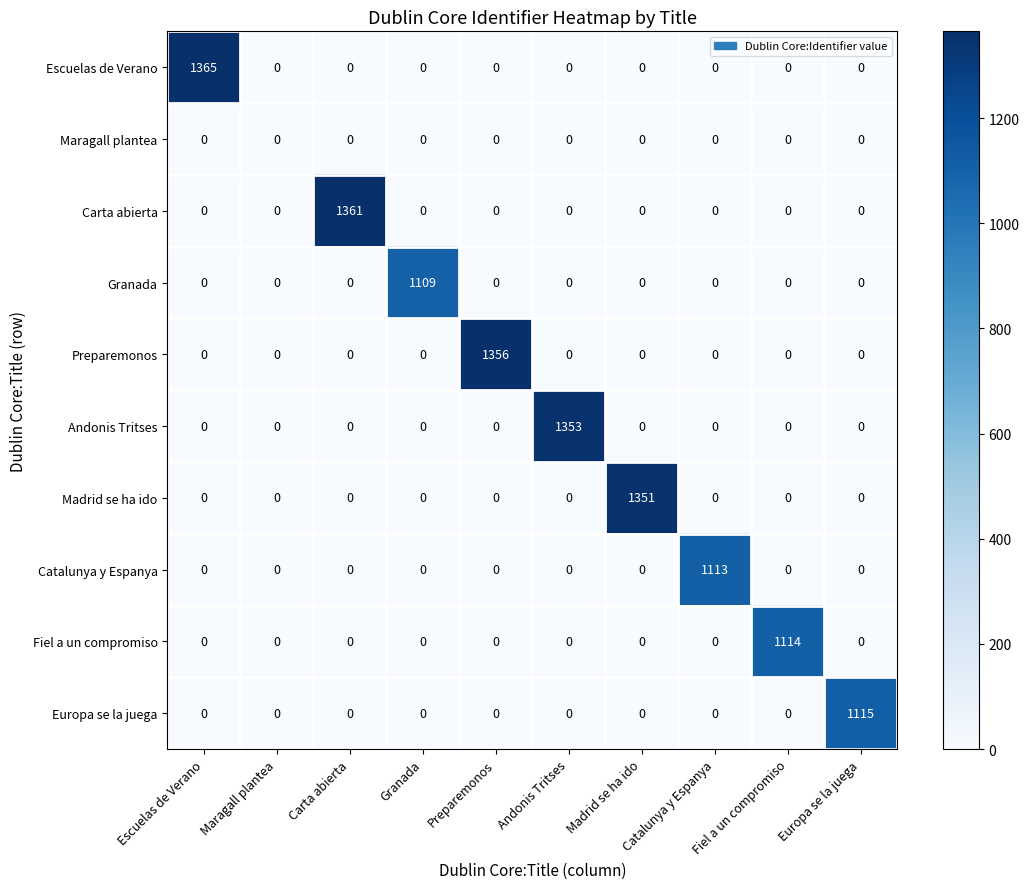

What is the spread (max minus min) of values at Escuelas de Verano?

1365